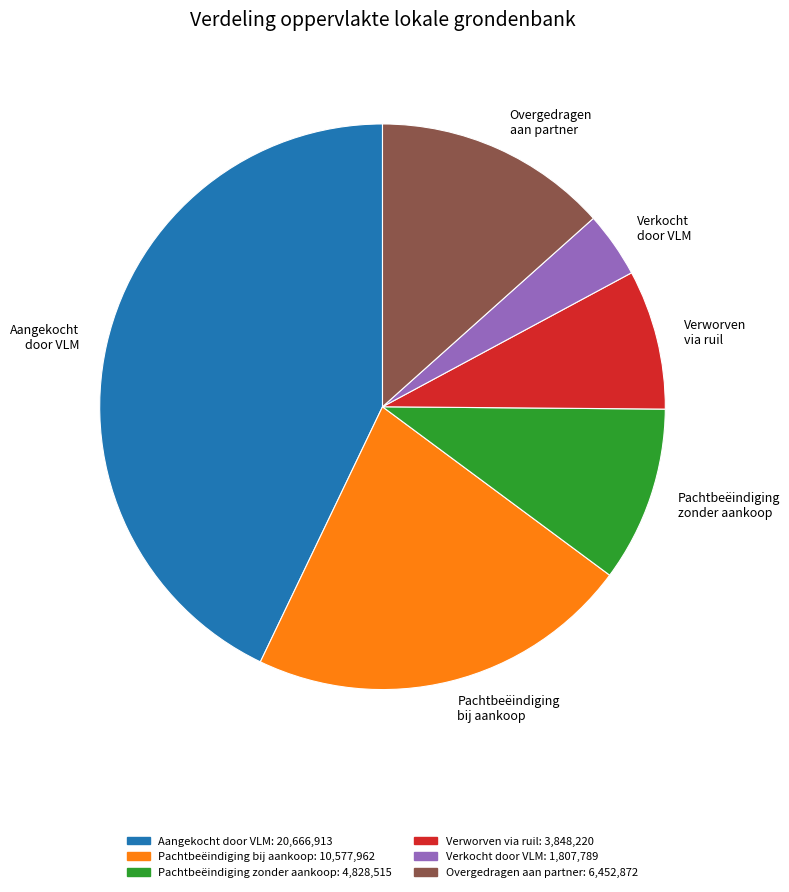

Combined, do Verkocht door VLM and Pachtbeëindiging zonder aankoop account for over 50%?

No